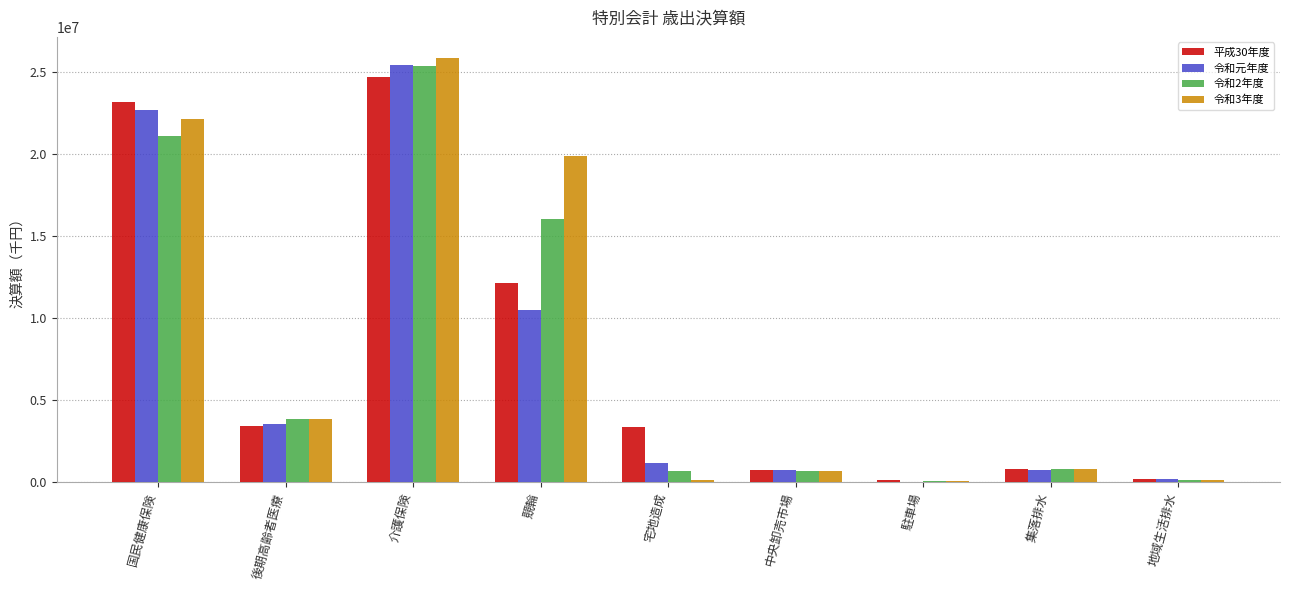

How many groups of bars are there?

9